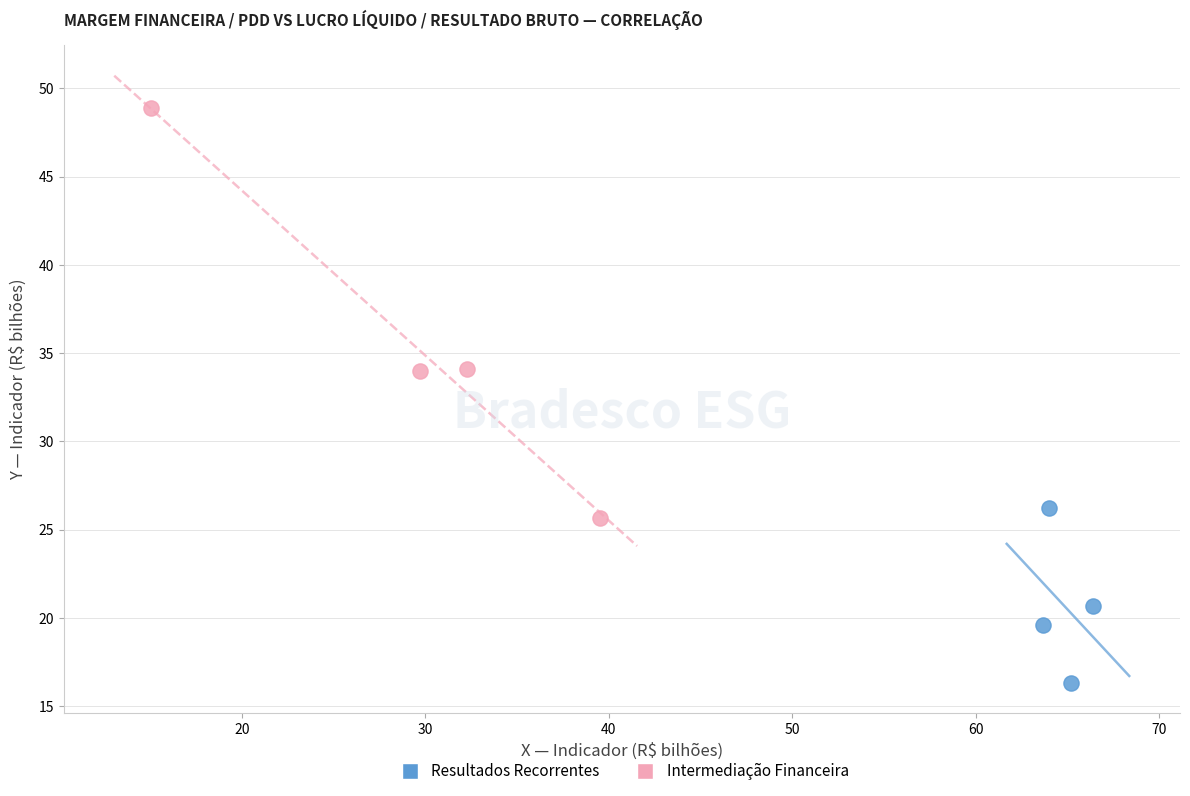

Which series has the widest spread of Y values?

Intermediação Financeira